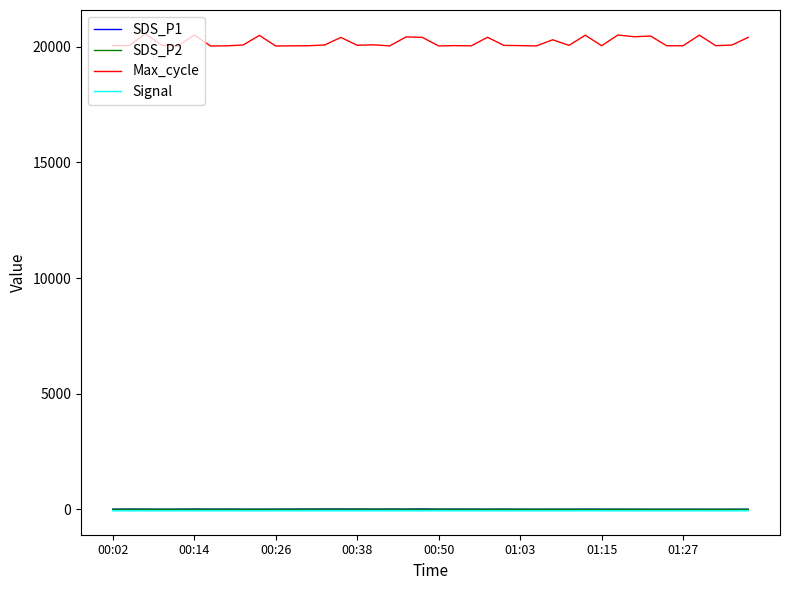

Which series has the widest spread of values?

Max_cycle